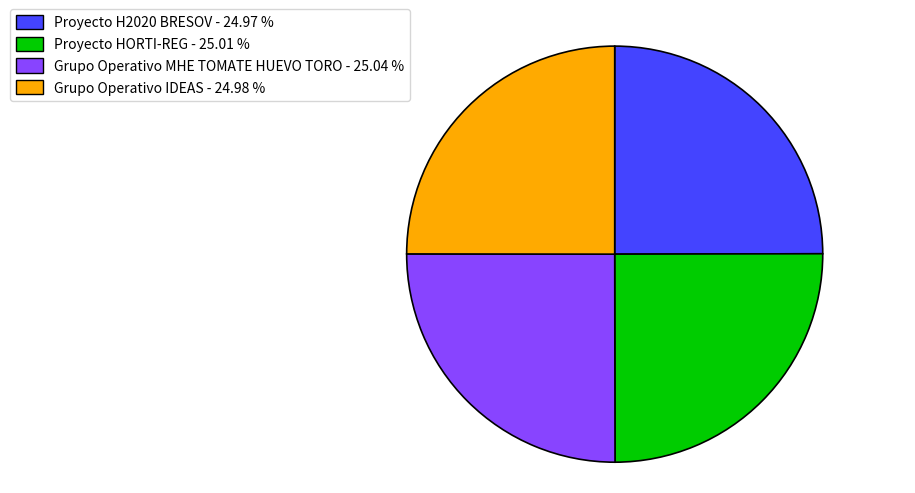

Approximately how many times larger is the value at Grupo Operativo MHE TOMATE HUEVO TORO - 25.04 % compared to Grupo Operativo IDEAS - 24.98 %?

1.0